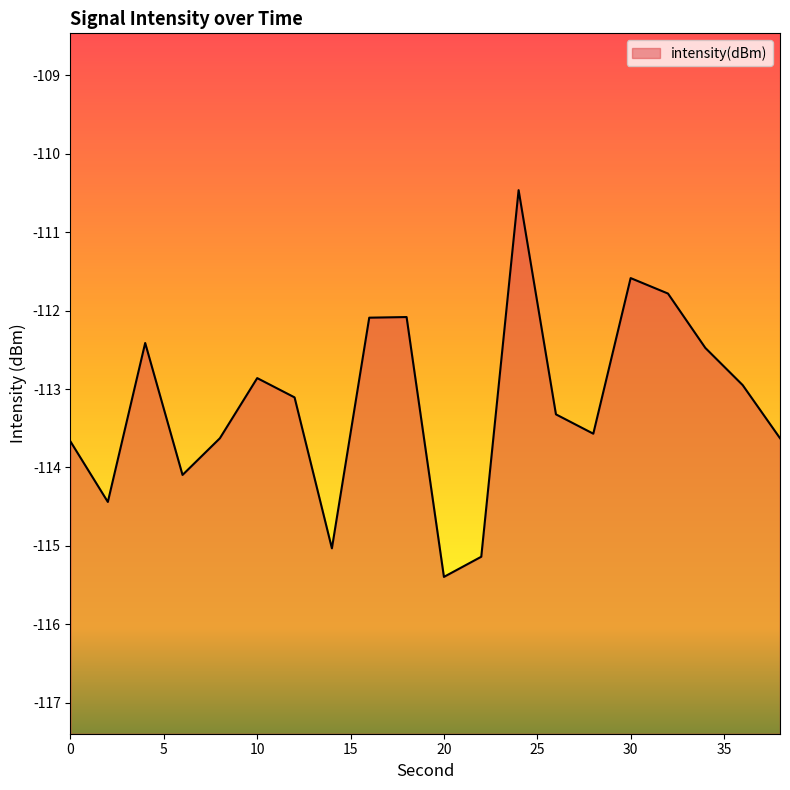

How many series are shown in this chart?

1